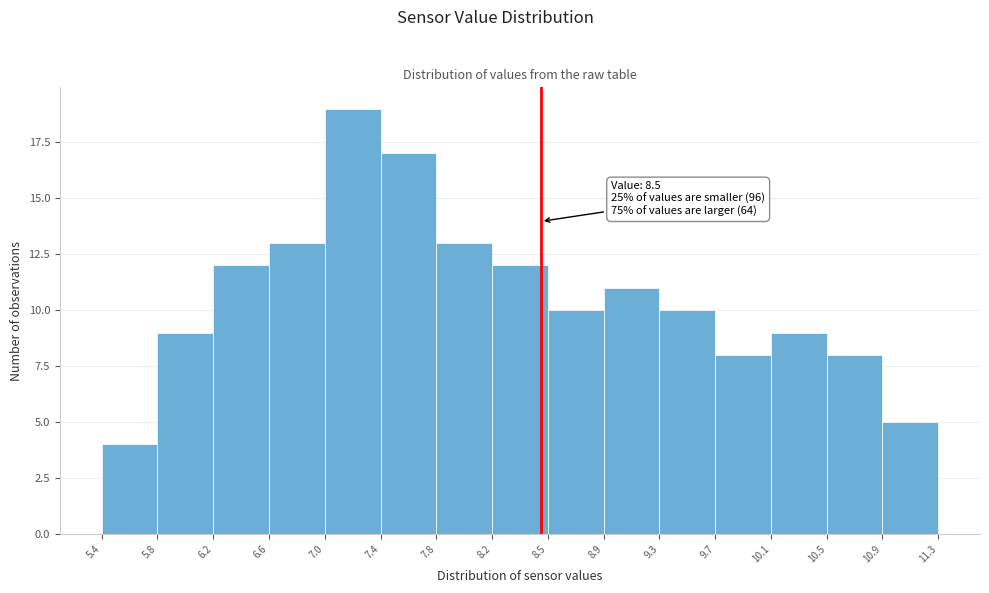

Over which range of the x-axis is the bar tallest?

7.0 to 7.4